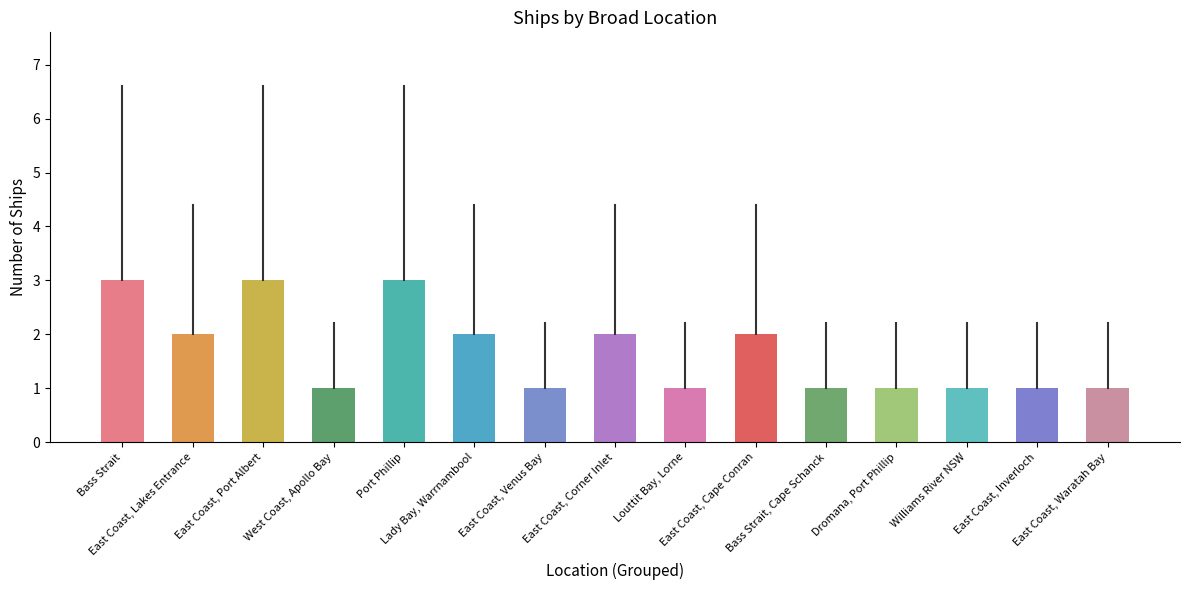

What position from the left is Bass Strait, Cape Schanck?

11